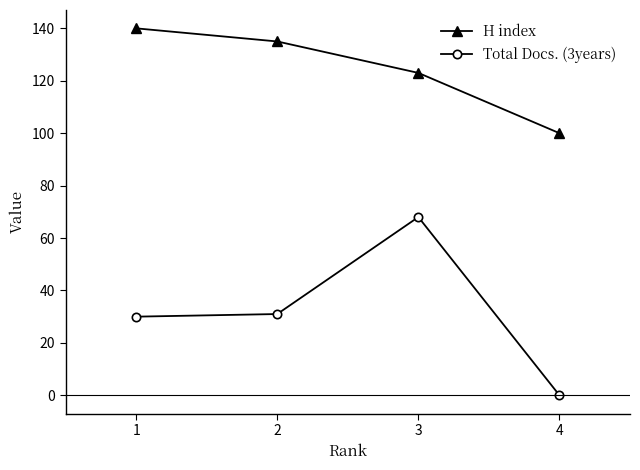

How many lines are shown in the chart?

2